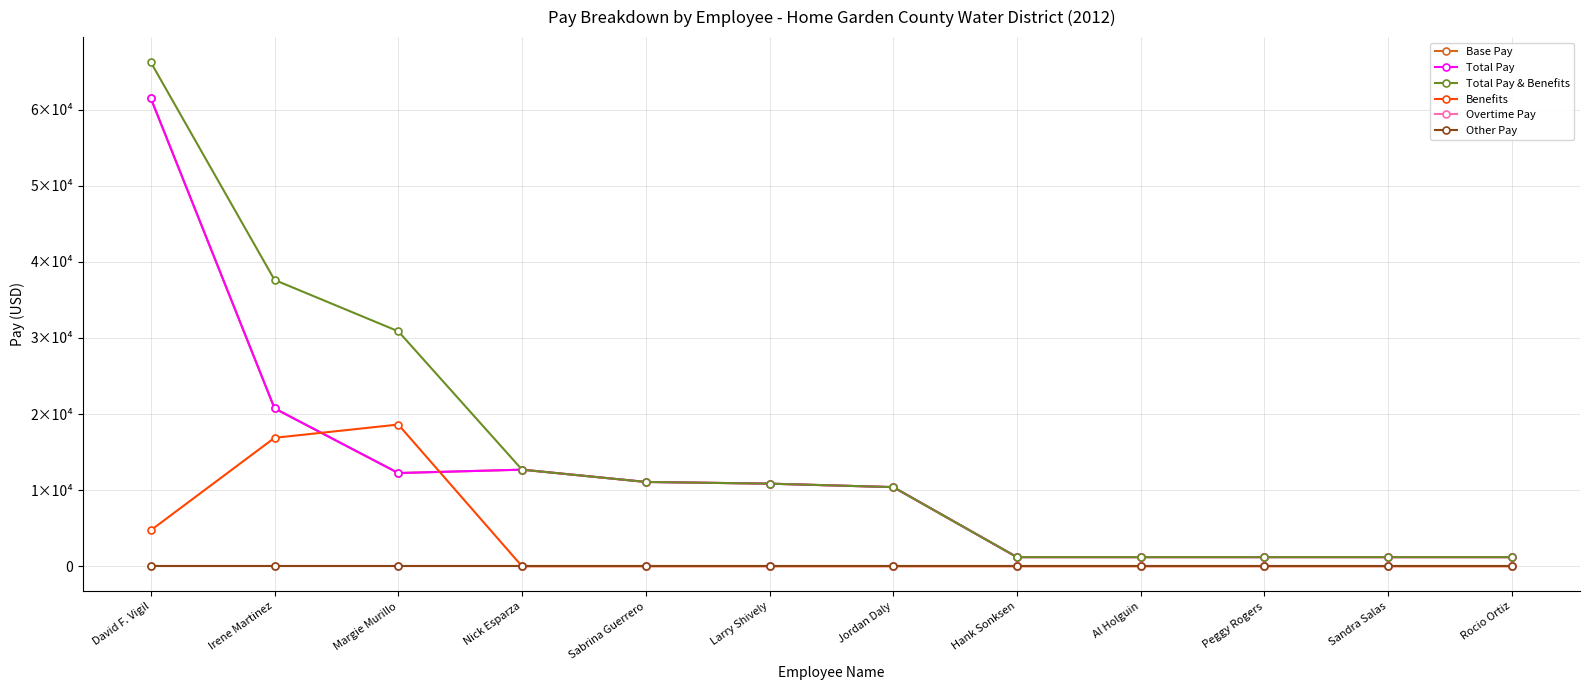

Is this an area chart (filled region under the line)?

No